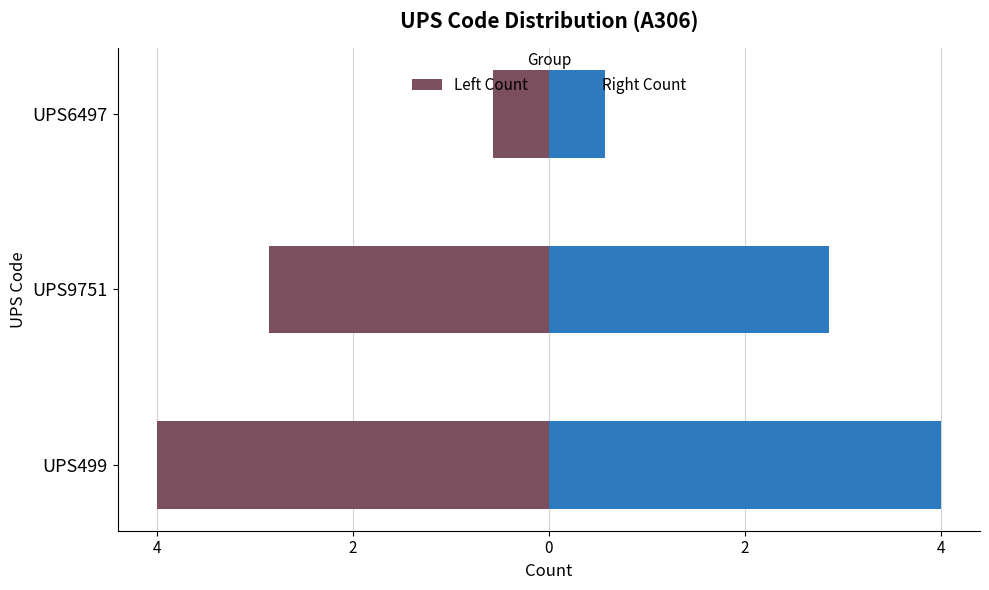

Which series has the largest range (max minus min)?

Left Count